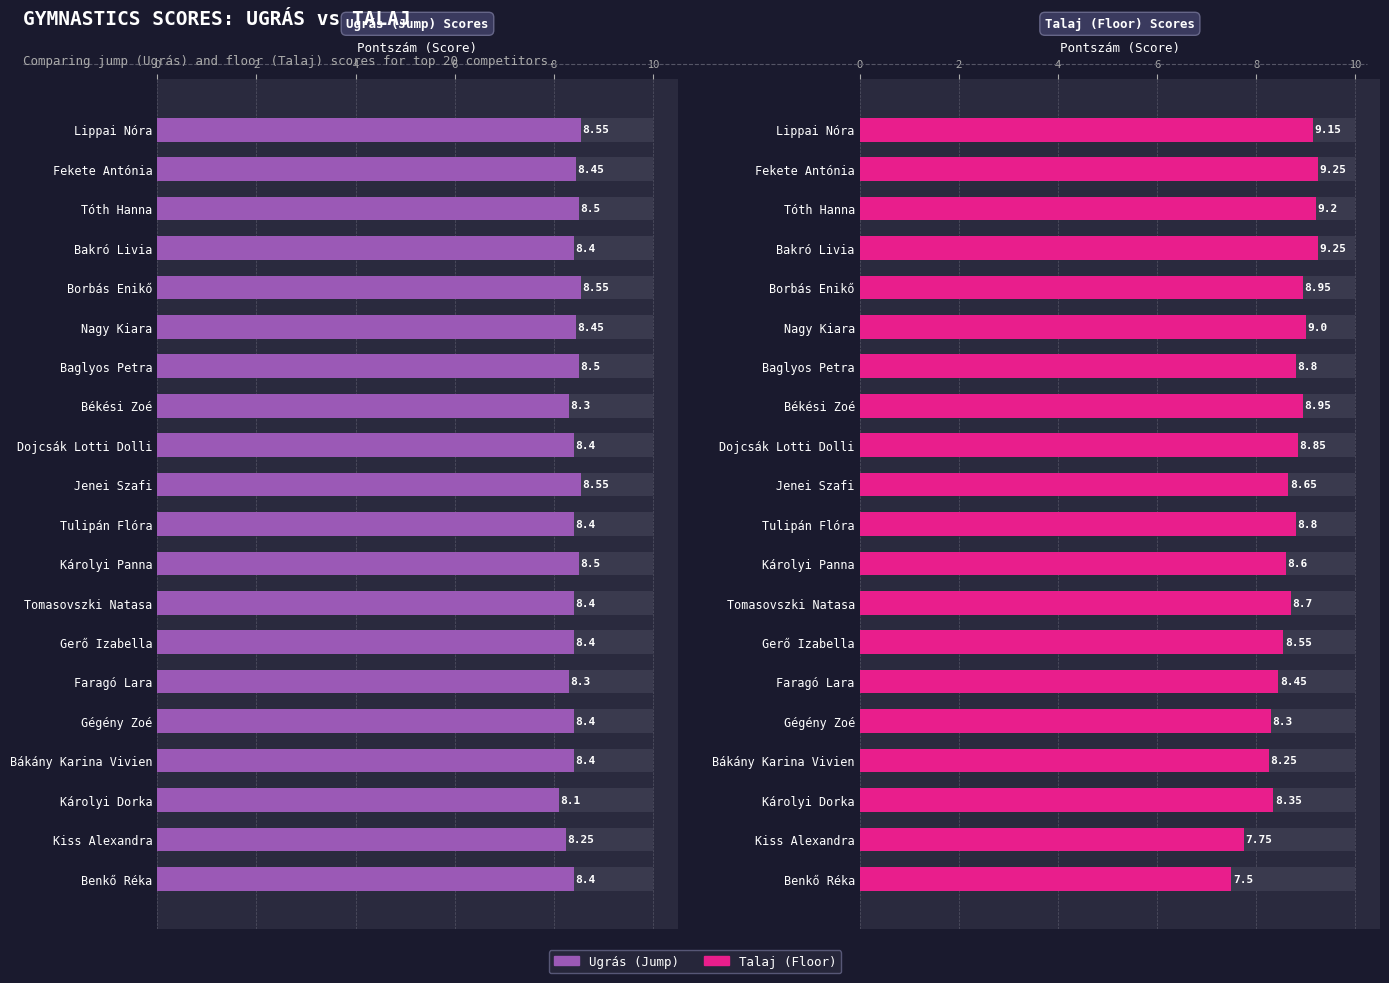

Rank the series at Bakró Livia from highest to lowest value.

Talaj, Ugrás